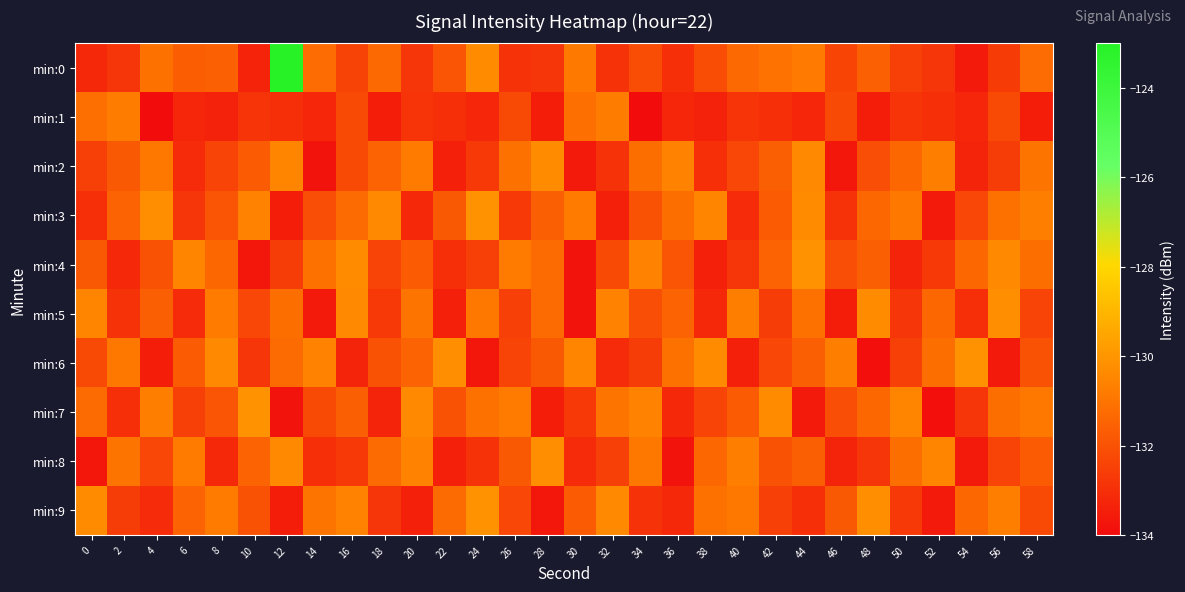

List the series in order of their peak value, highest first.

min:0, min:3, min:4, min:6, min:7, min:9, min:5, min:8, min:2, min:1